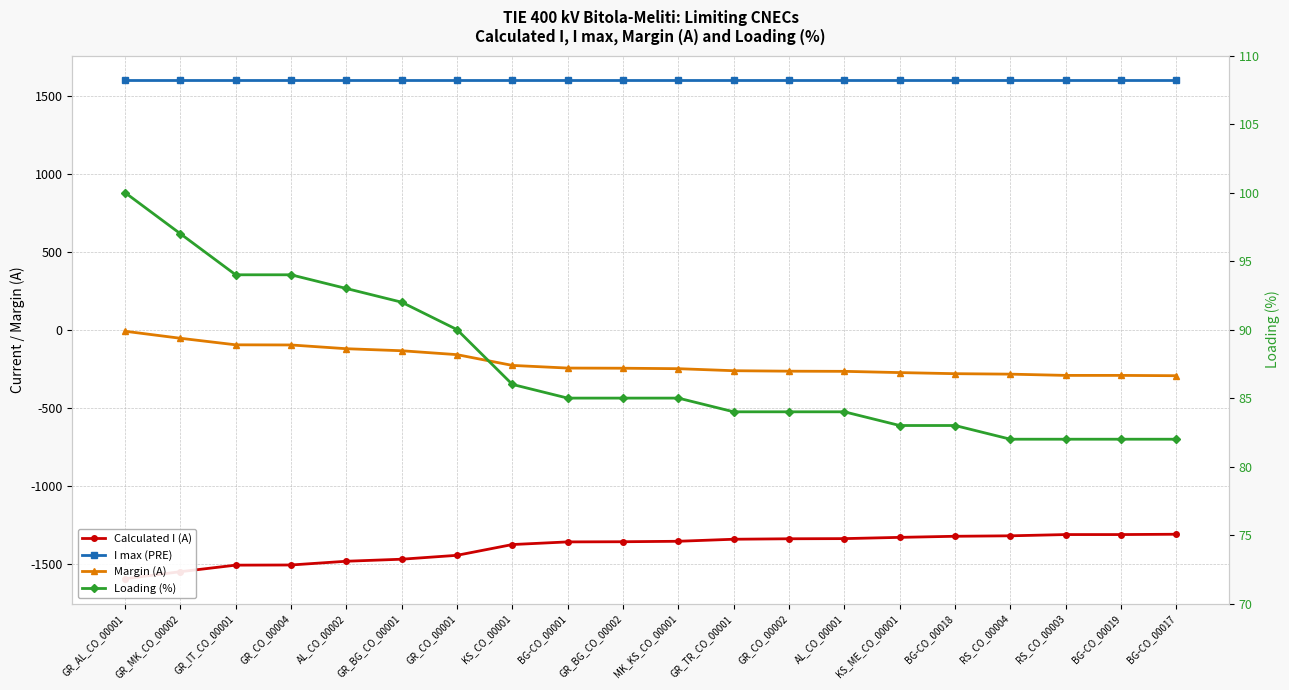

What is the sum of all Loading (%) values?

1747